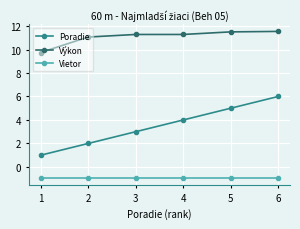

True or false: Vietor and Poradie intersect in this chart.

False